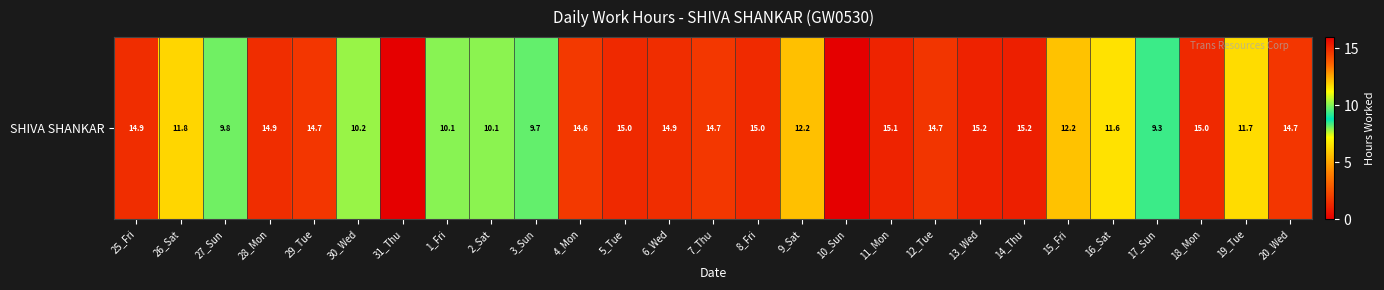

What is the change in value from 1_Fri to 14_Thu?

+5.2